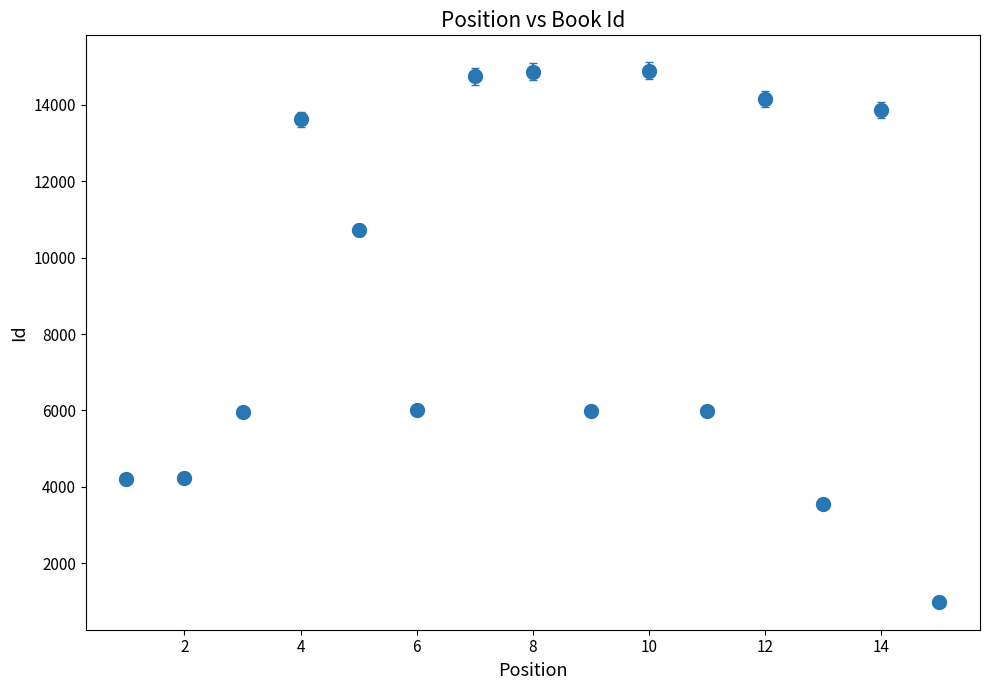

How many interior local peaks (higher than both neighbors) does the data have?

5